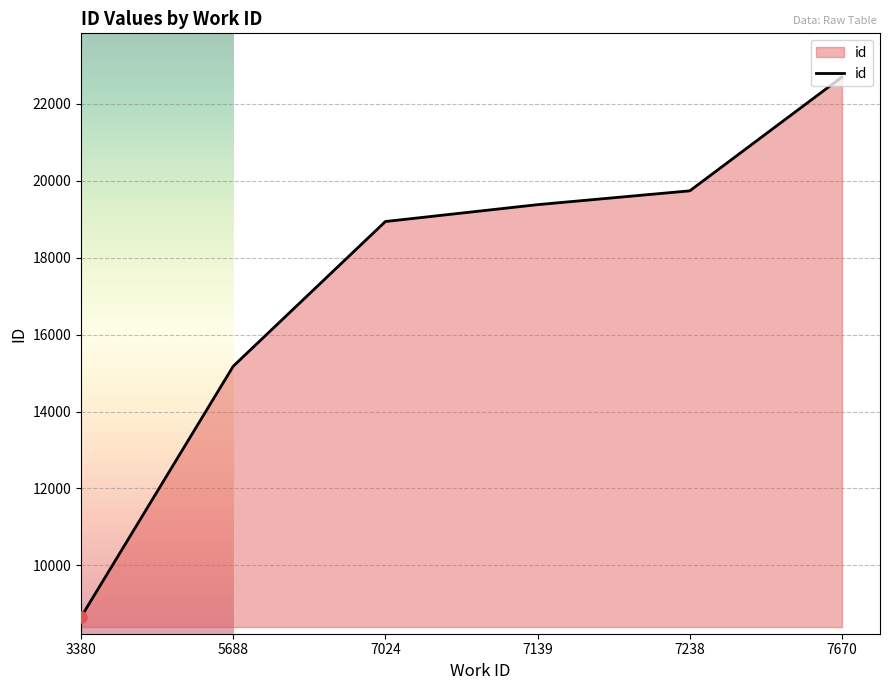

At which label is the value closest to 15676?

5688